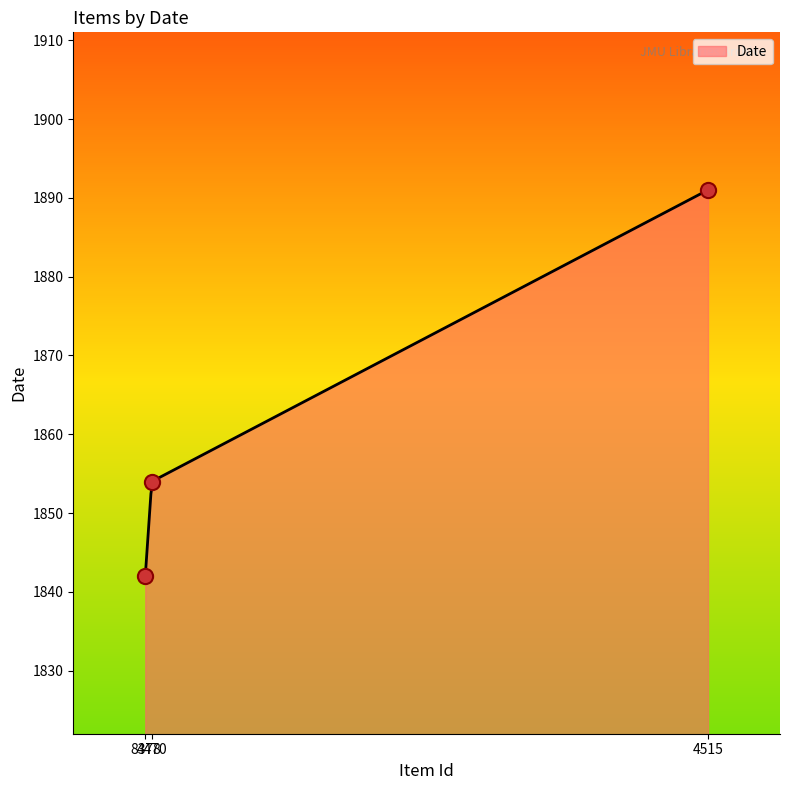

Approximately how many times larger is the value at 4470 compared to 8378?

1.0